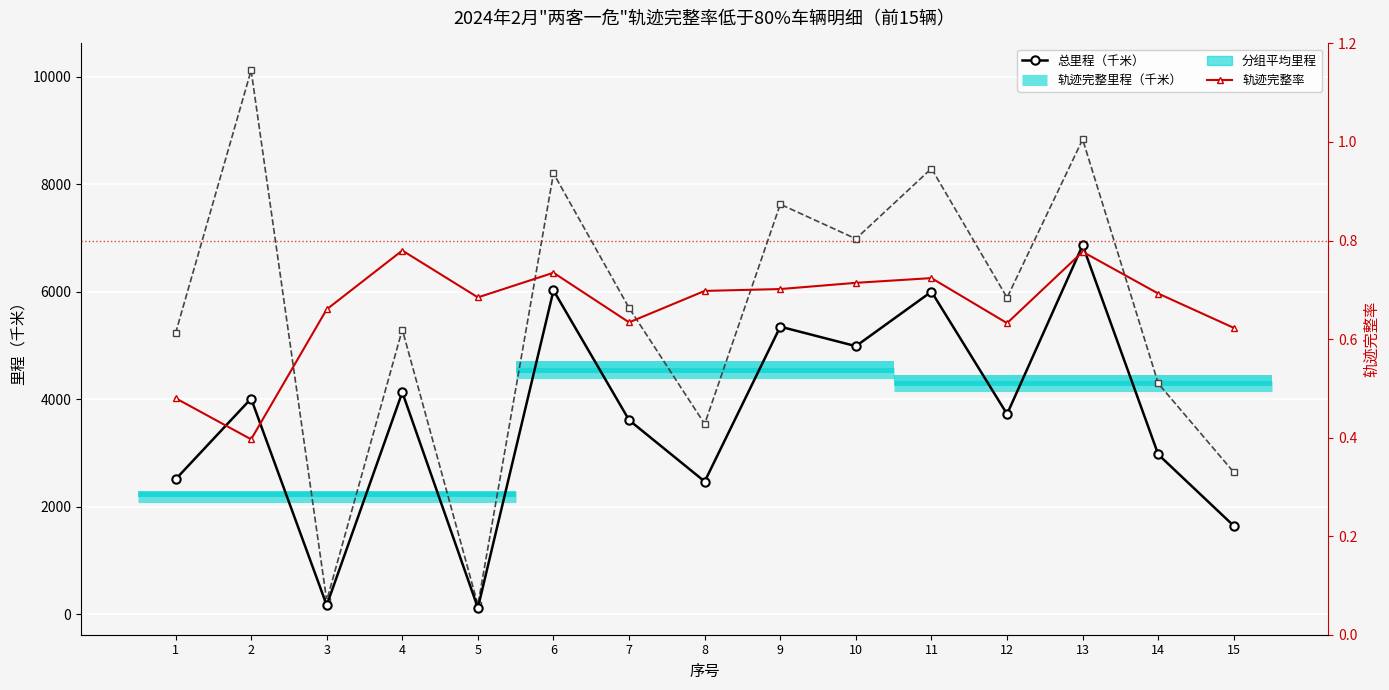

Is it true that 轨迹完整率 equals 0.5 at 1?

True